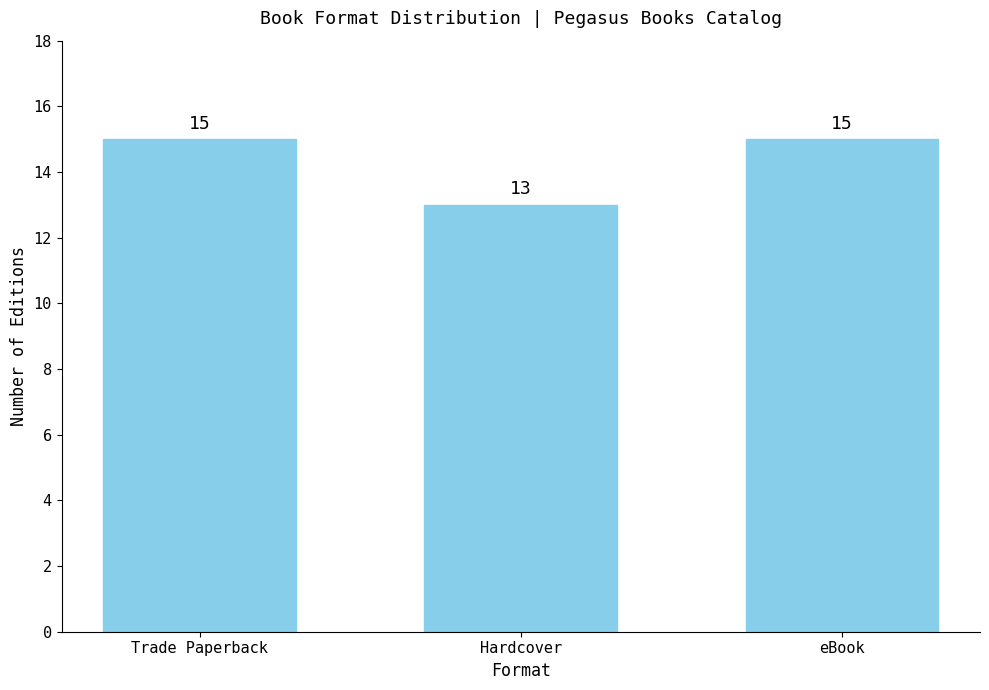

What is the value of the 1st bar from the left?

15